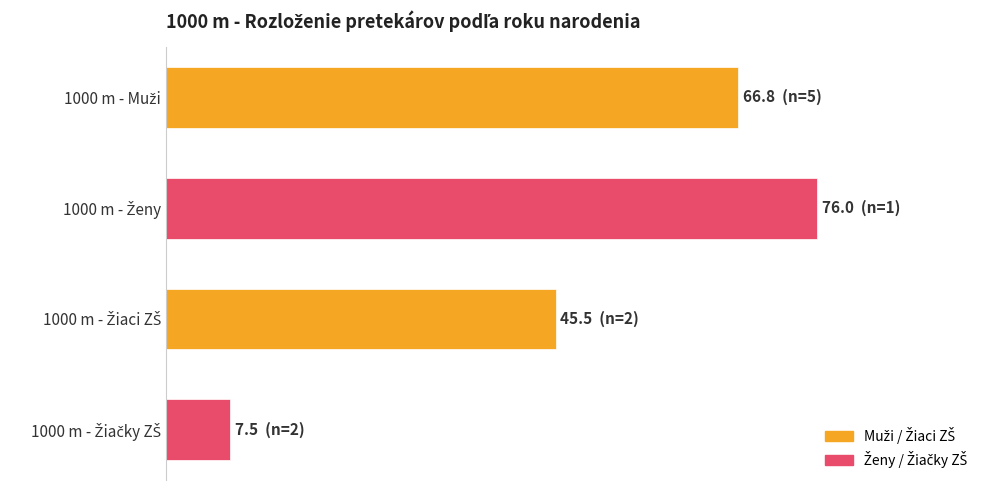

Does the chart contain any negative values?

No